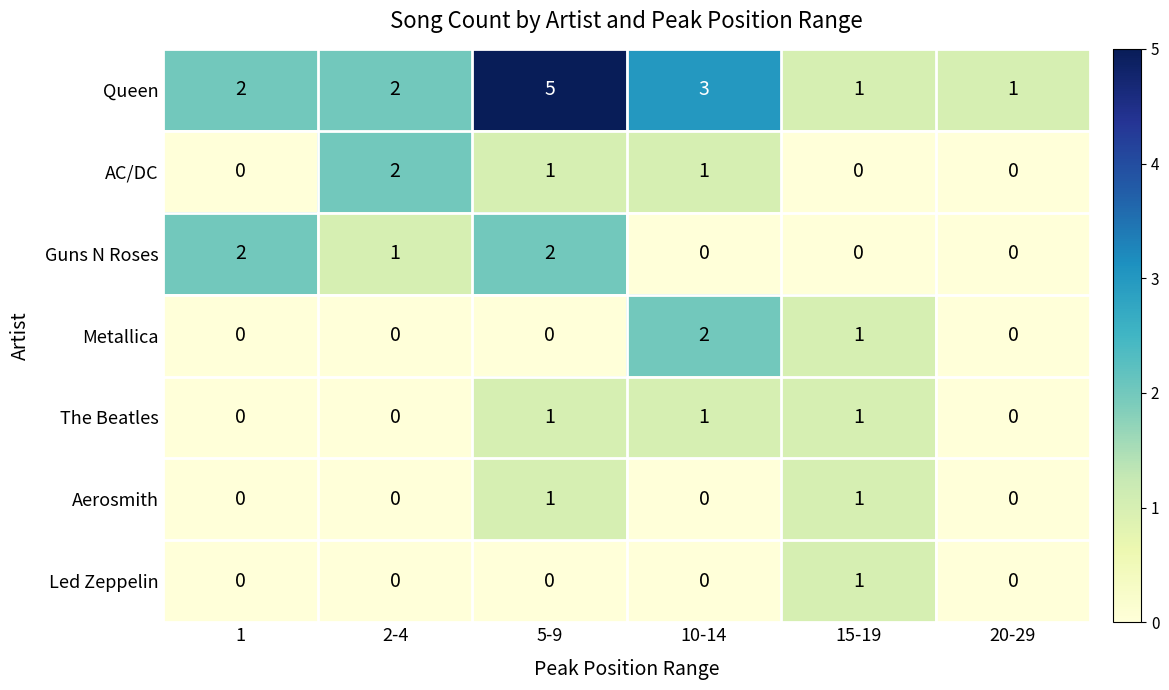

What is the sum of all The Beatles values?

3